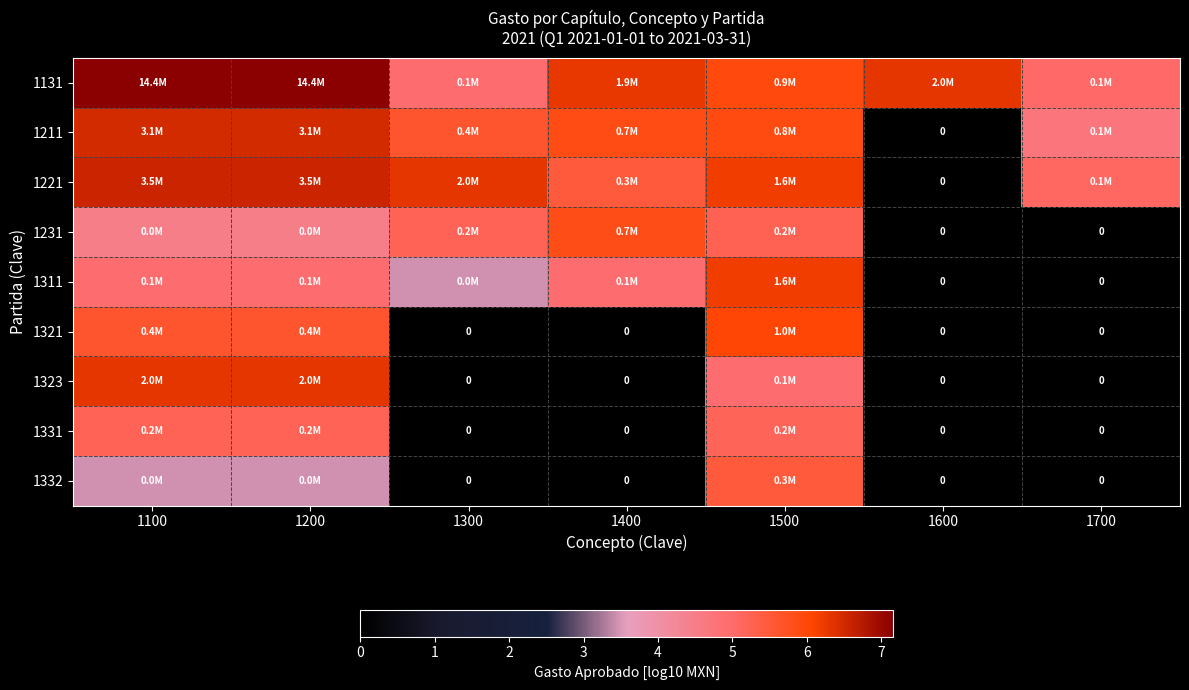

Which category has the lowest value in the 1311 series?

1600